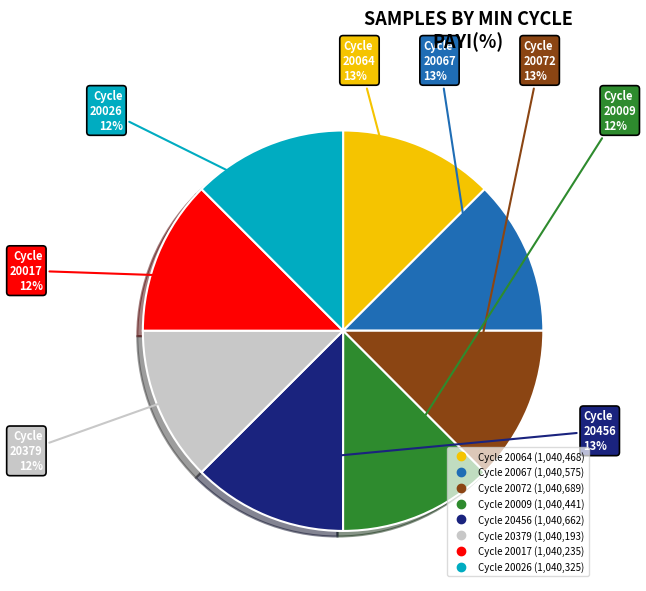

To the nearest percent, what is the average slice percentage?

12%